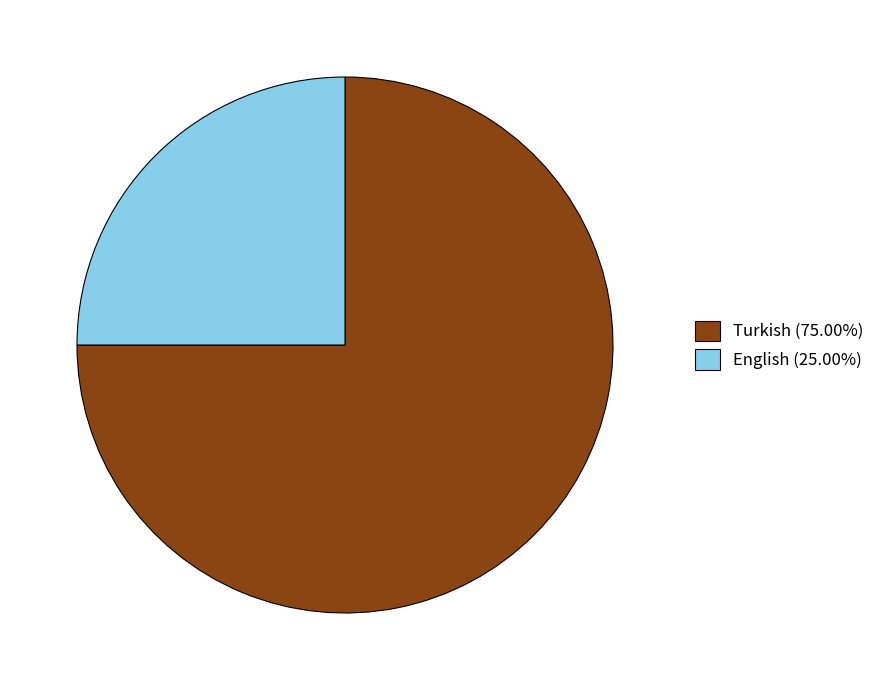

Which slice is the smallest?

English